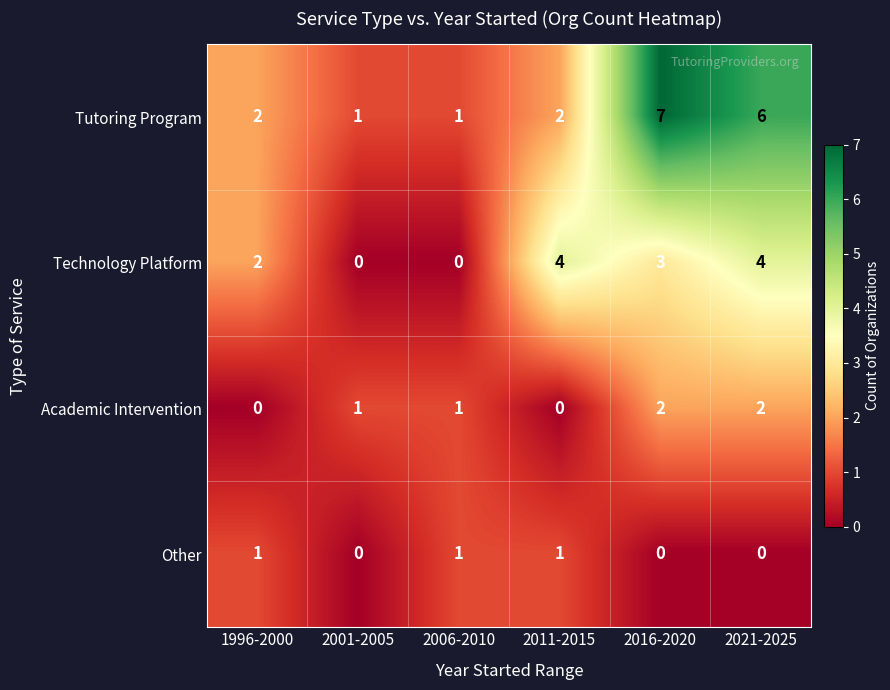

What value does the Tutoring Program series have at 2016-2020?

7